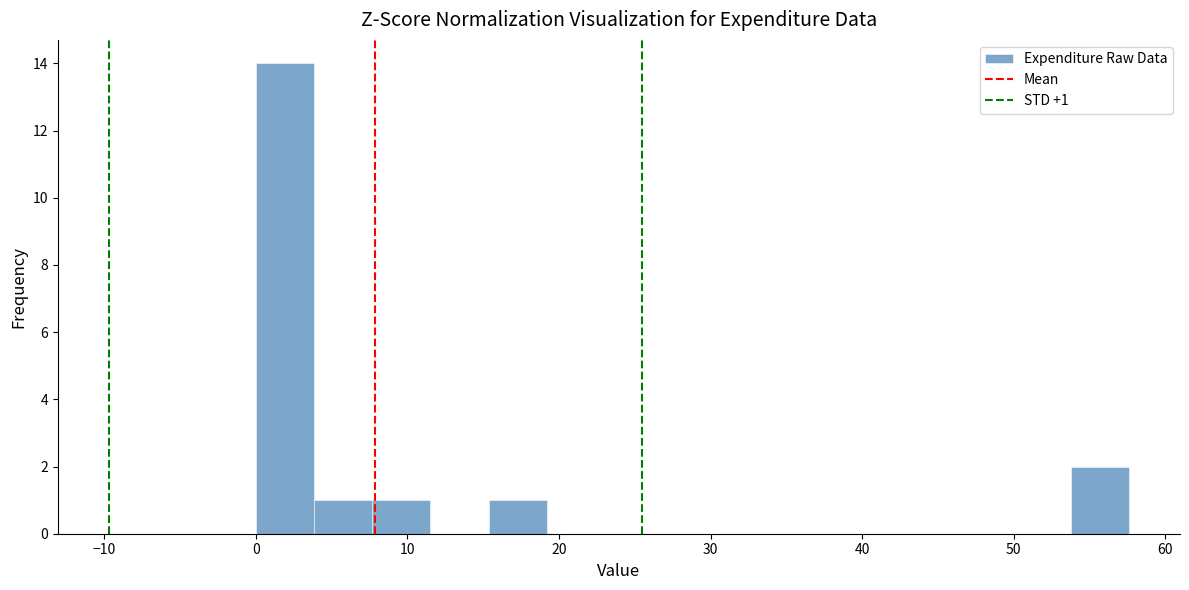

Read against the x-axis, roughly where is the centre of the tallest bar?

2